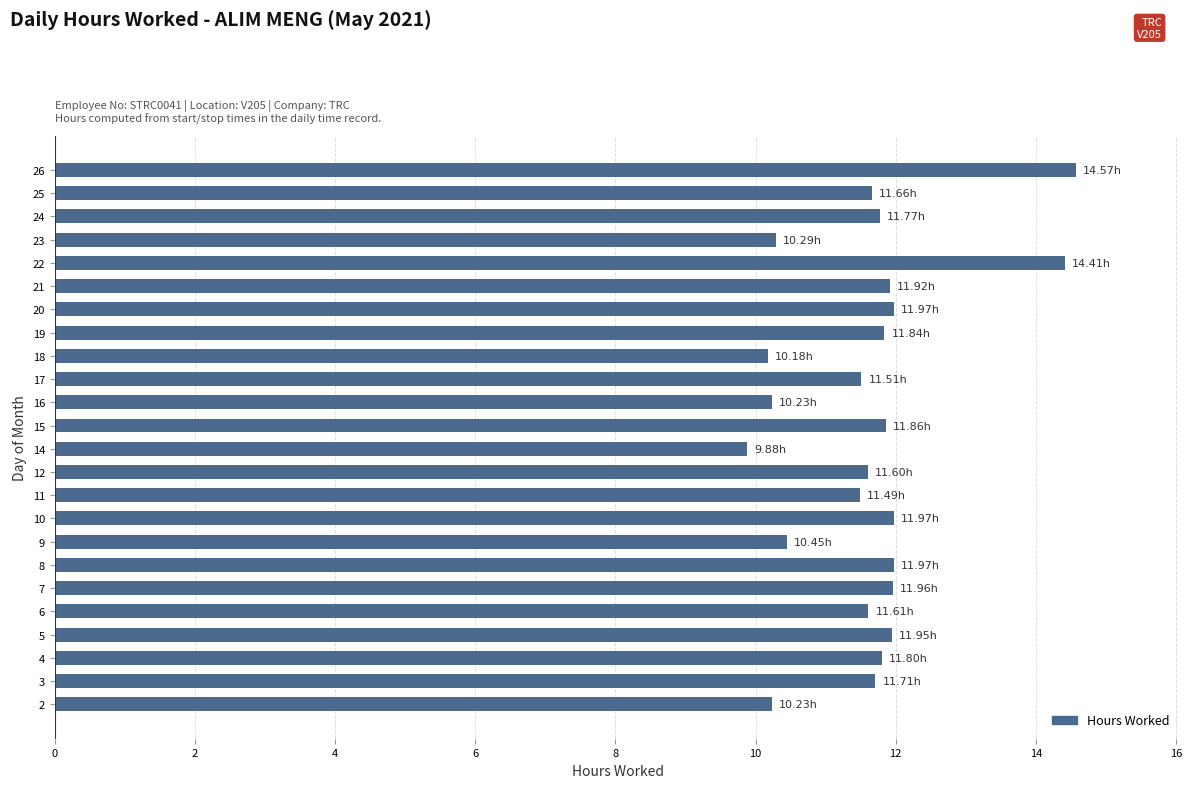

How many categories are shown in the chart?

24